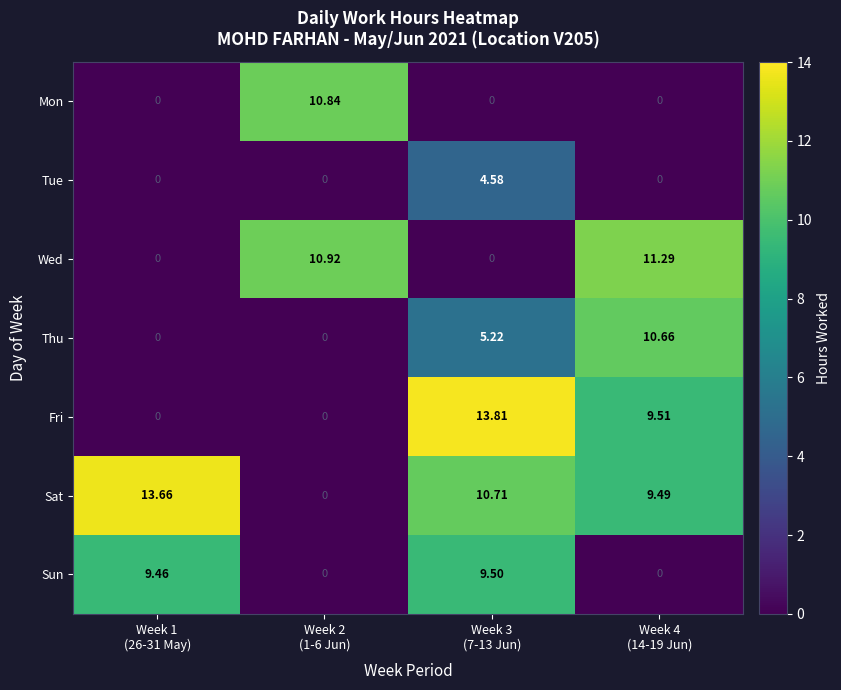

Rank the series by their maximum value, from highest to lowest.

Fri, Sat, Wed, Mon, Thu, Sun, Tue